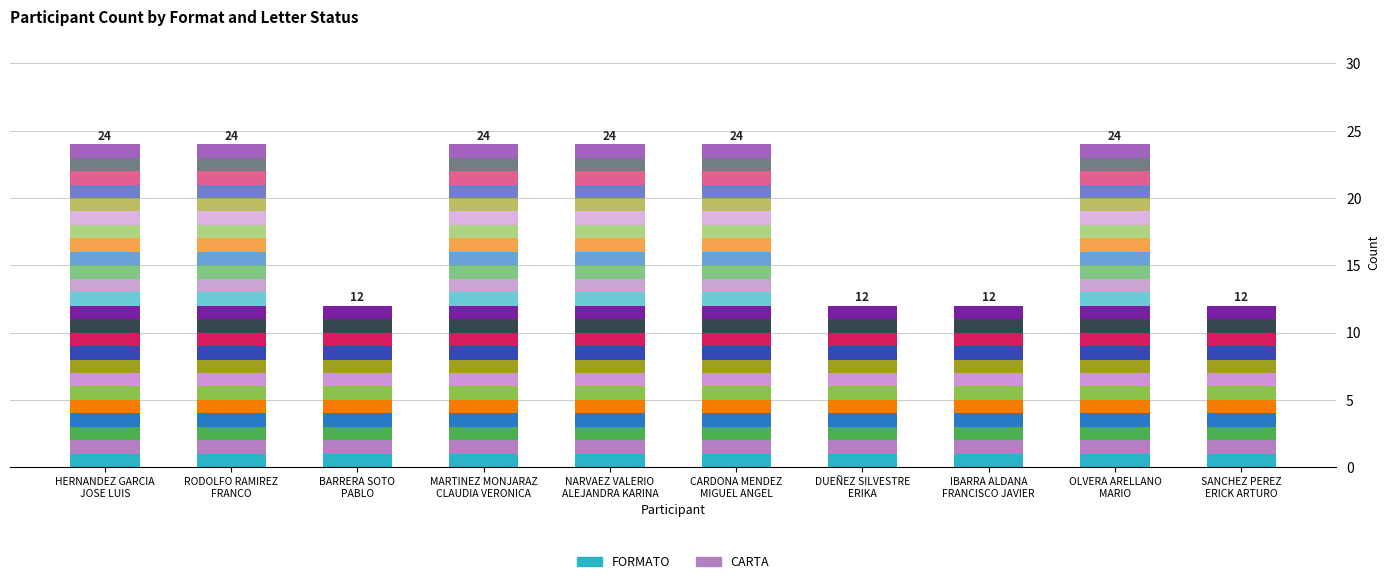

What is the label of the 9th bar from the left?

OLVERA ARELLANO
MARIO